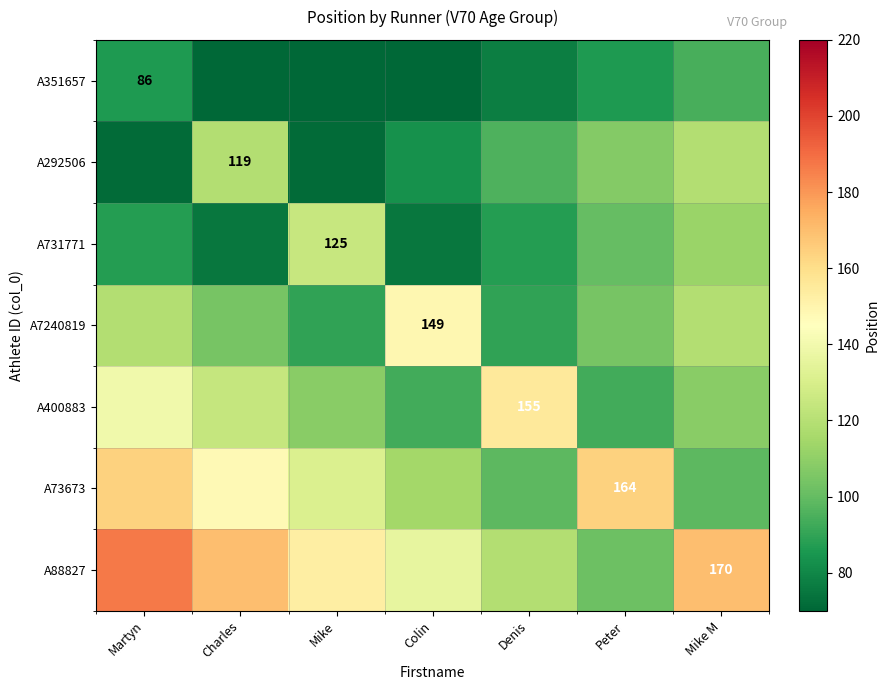

The A400883 series shows 246.5 at Denis. True or false?

False